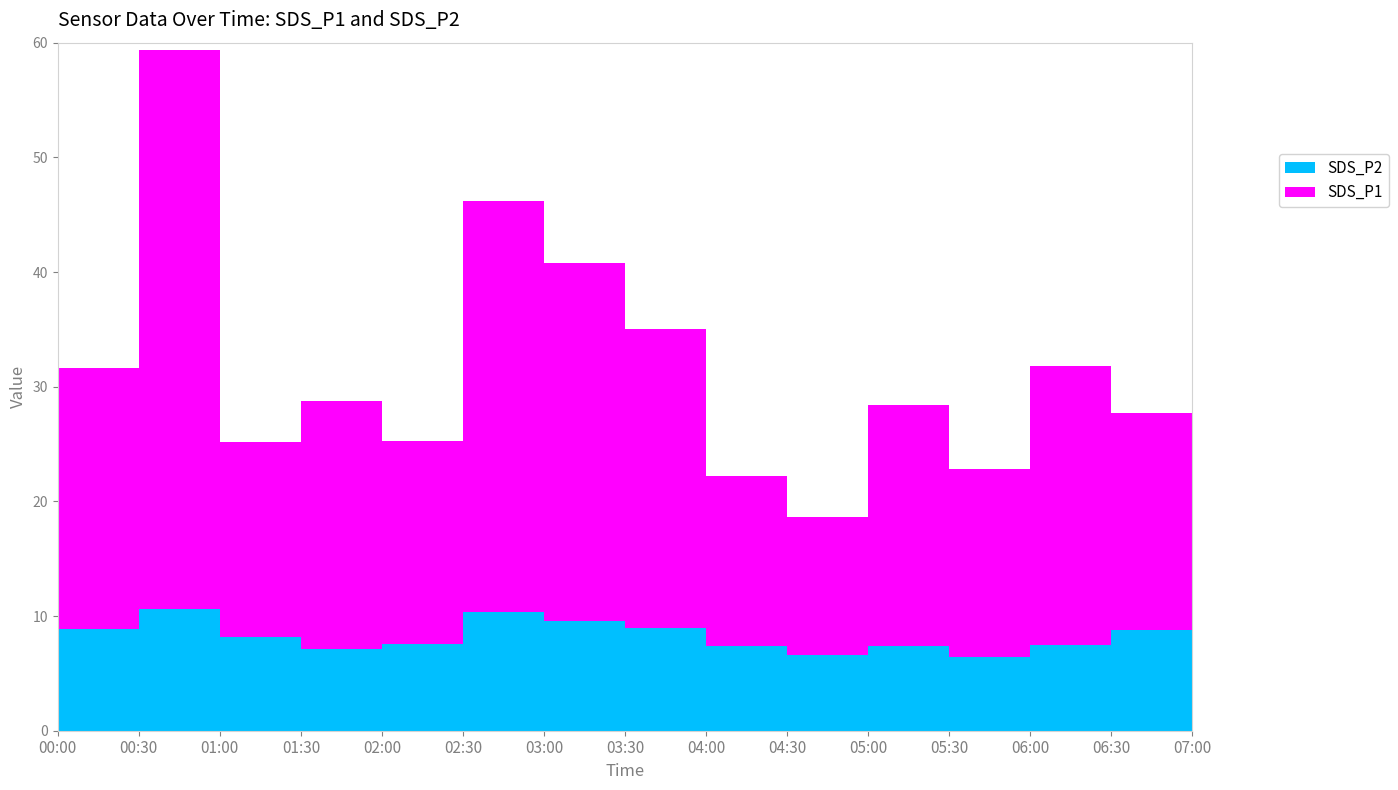

Reading left to right, extract all data points from this chart.

SDS_P1: 22.7	48.7	17.0	21.6	17.6	35.8	31.2	26.1	14.8	12.1	21.0	16.4	24.4	18.9	35.6
SDS_P2: 8.9	10.7	8.2	7.1	7.6	10.3	9.6	8.9	7.4	6.6	7.4	6.5	7.5	8.8	9.2